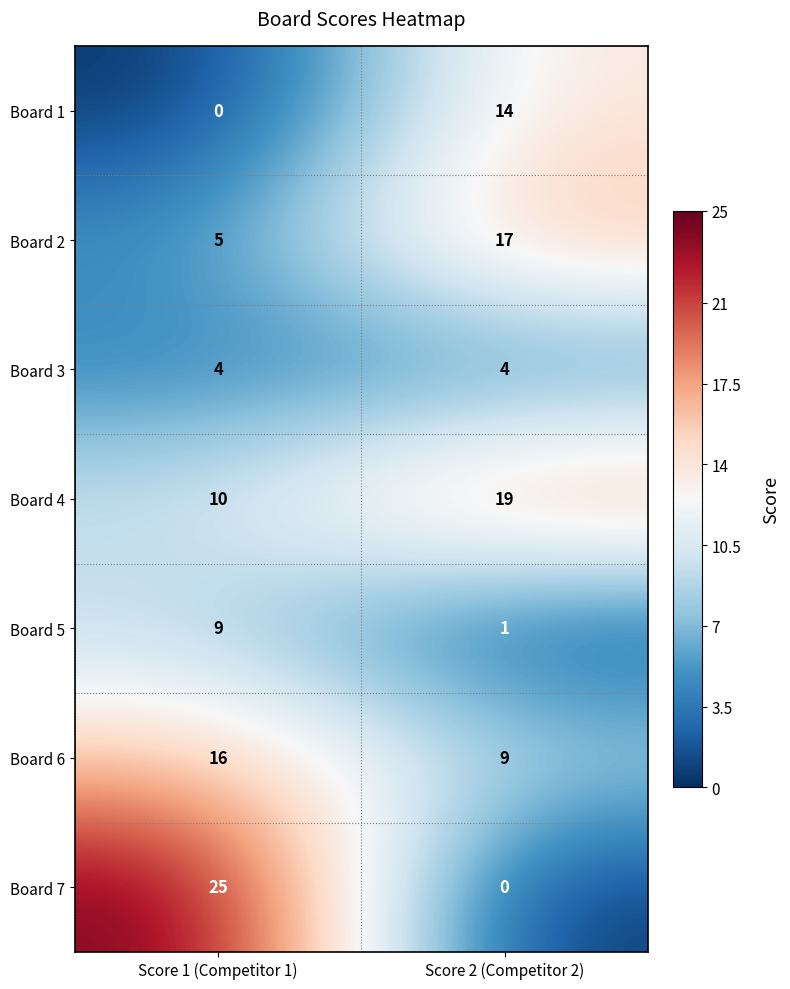

What is the total value across all series at Score 1 (Competitor 1)?

69